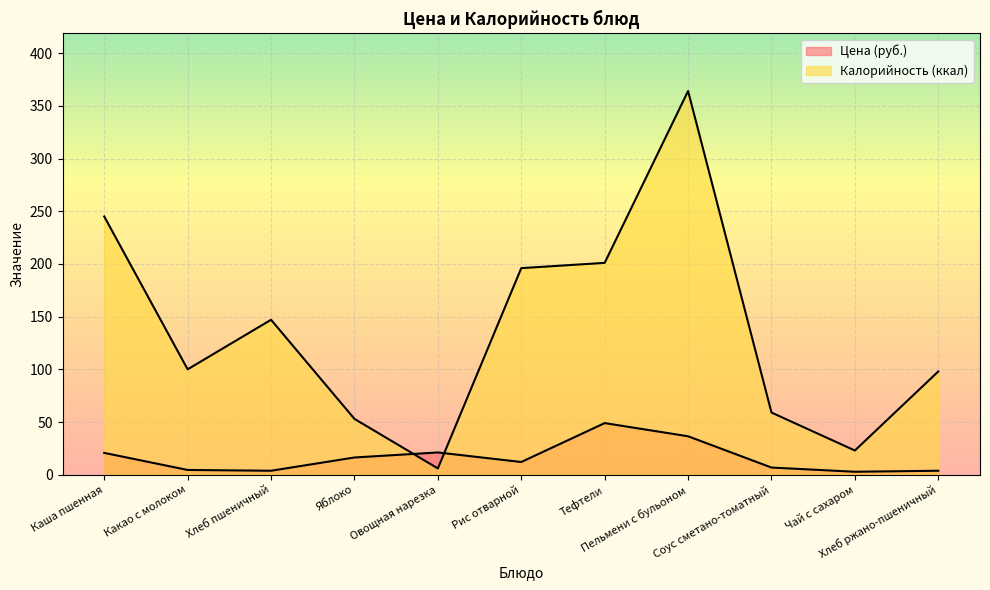

Which series changed the most between Пельмени с бульоном and Чай с сахаром?

Калорийность